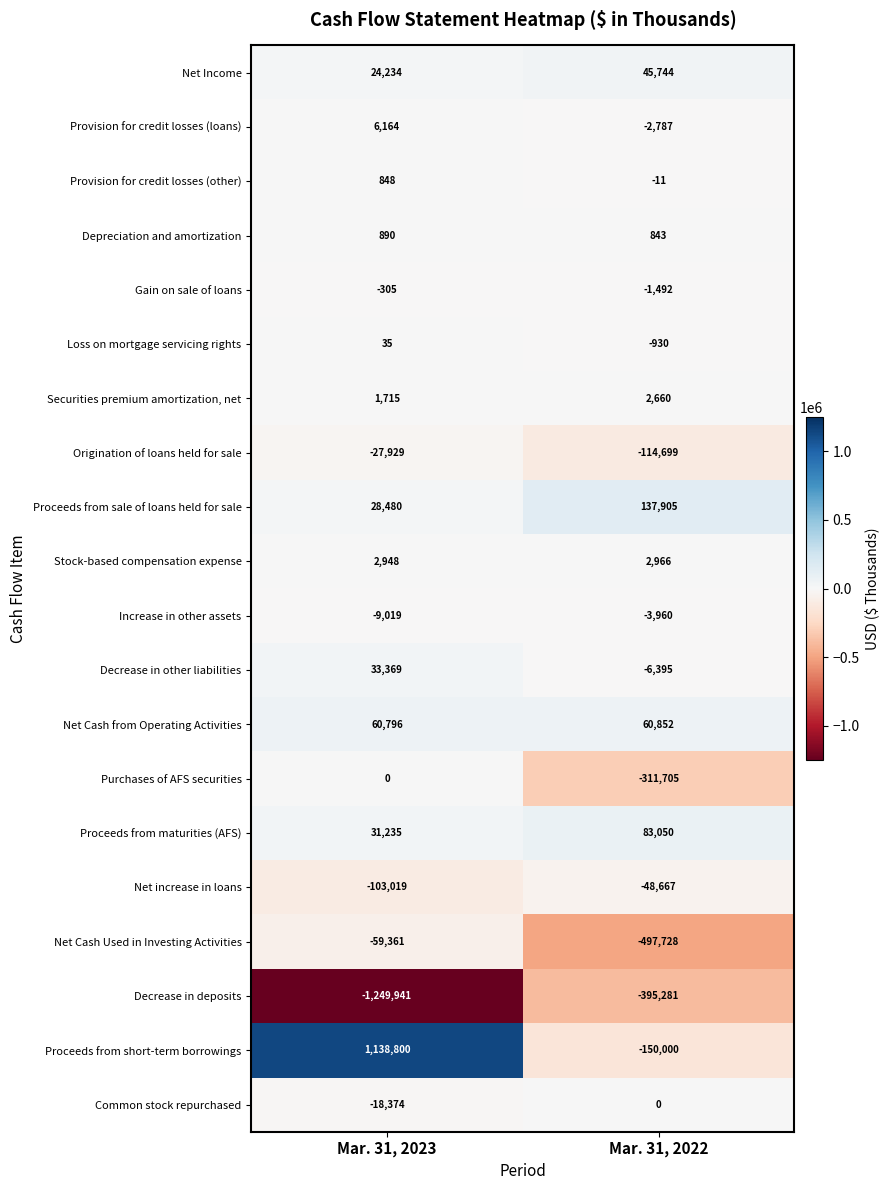

At which label is Securities premium amortization, net closest to 2187?

Mar. 31, 2023